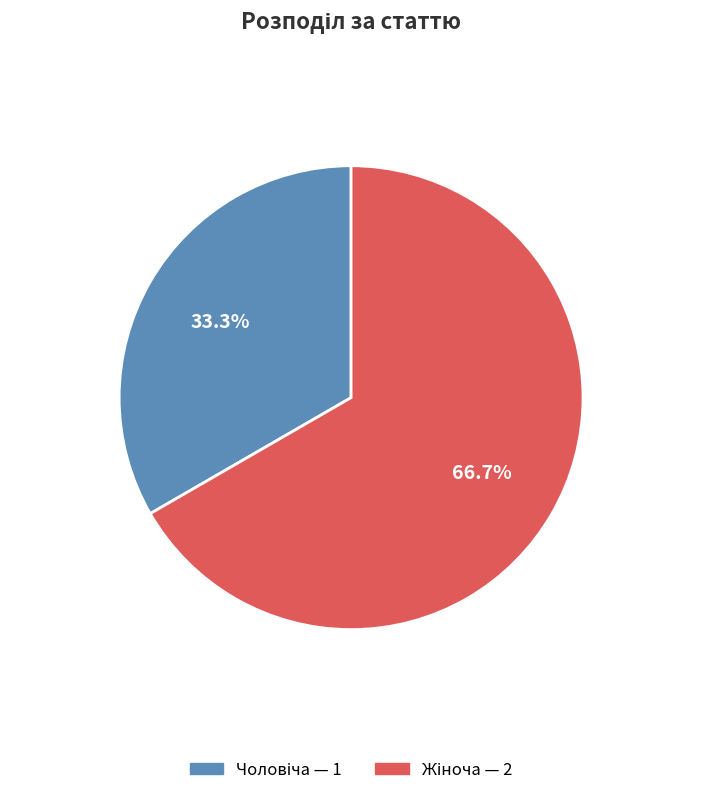

Is there a majority slice in this chart?

Yes